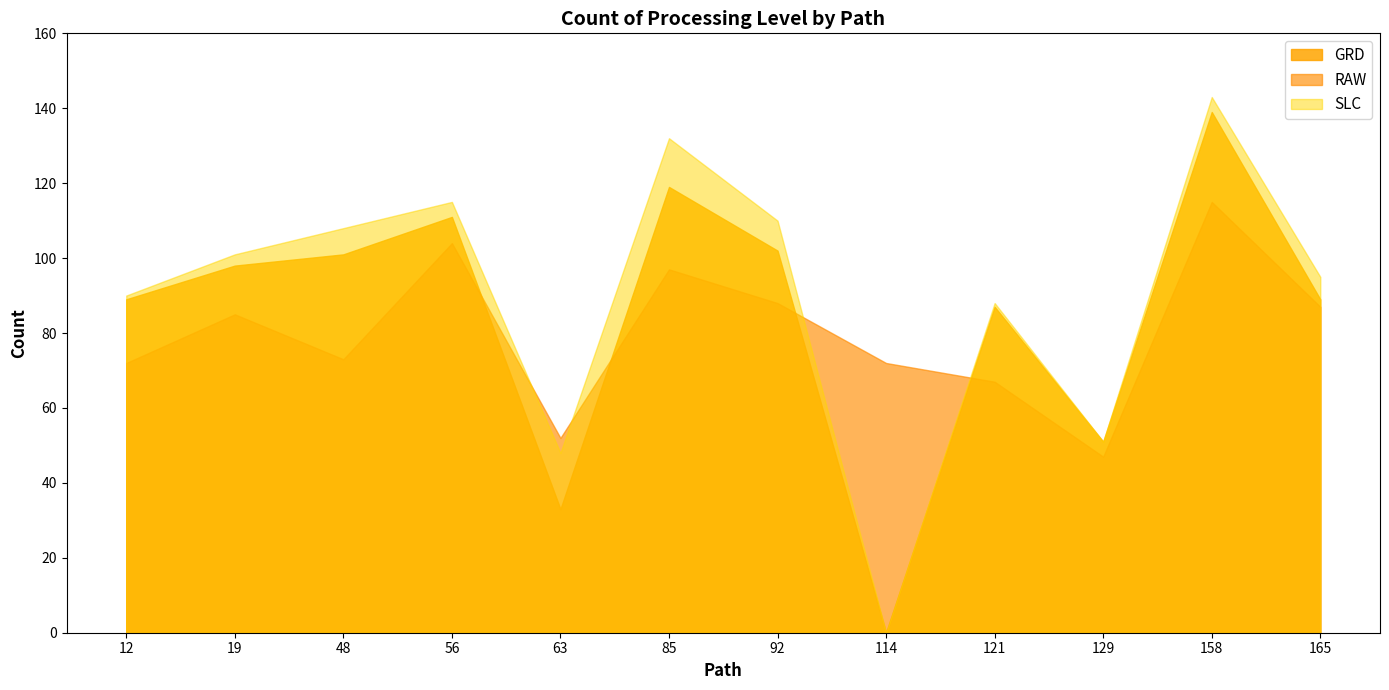

List the labels in order of SLC value, largest first.

158, 85, 56, 92, 48, 19, 165, 12, 121, 129, 63, 114